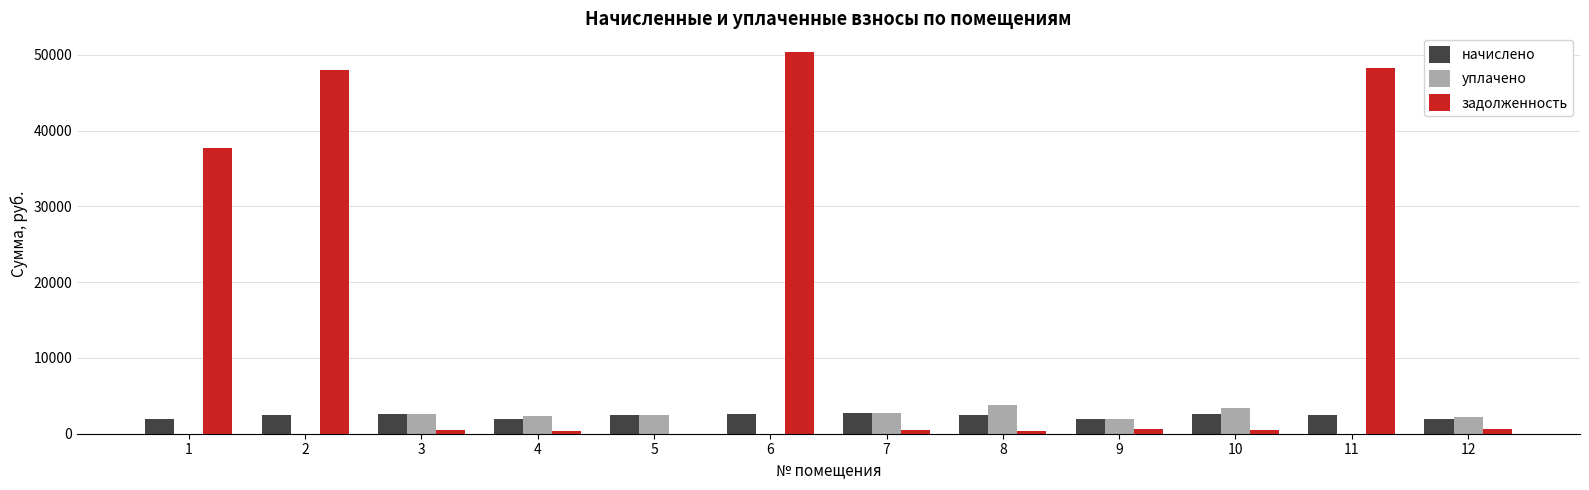

The value of уплачено at 7 is 2760.2. True or false?

True